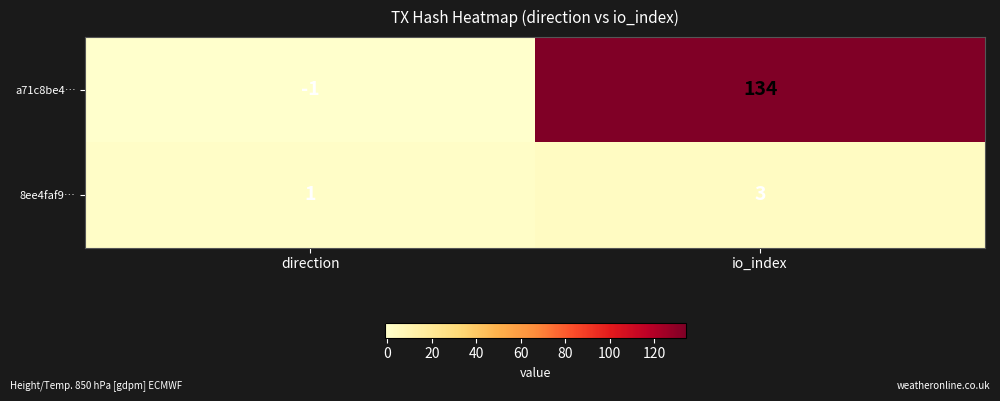

How many negative values does the a71c8be4… series have?

1